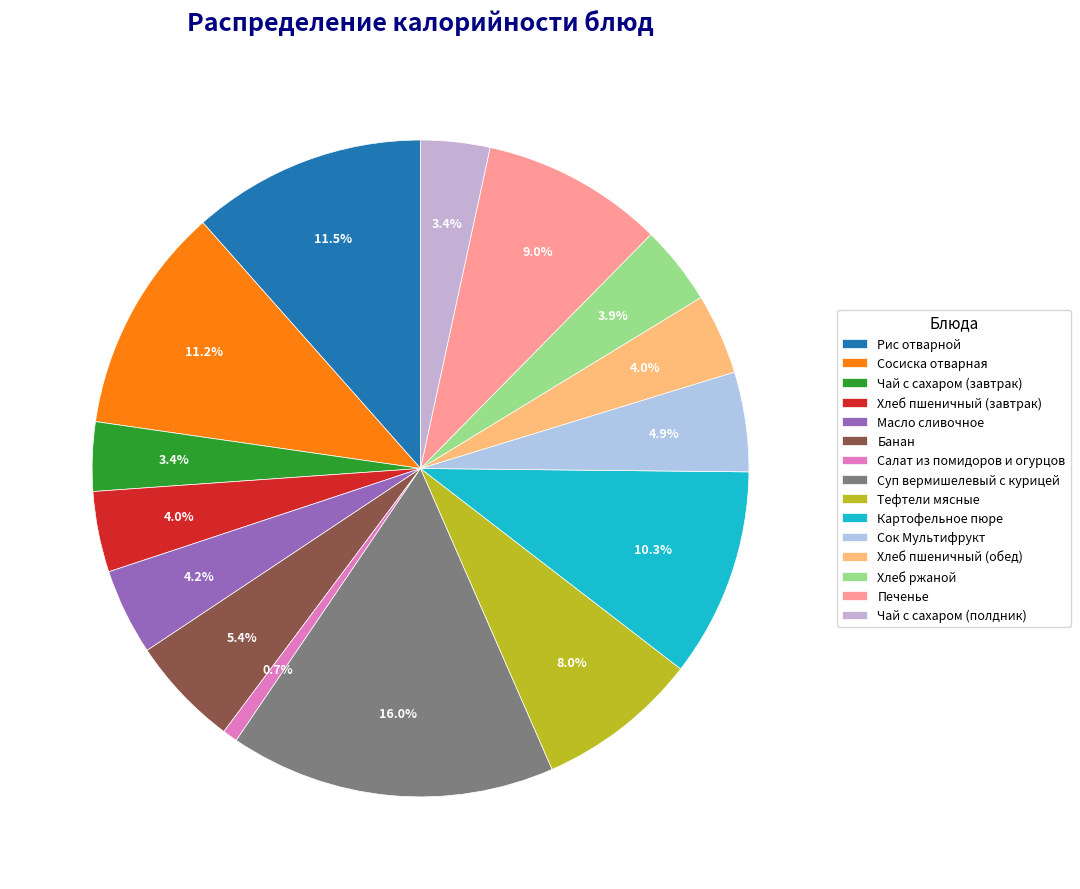

Is Чай с сахаром (полдник) the majority of the pie?

No